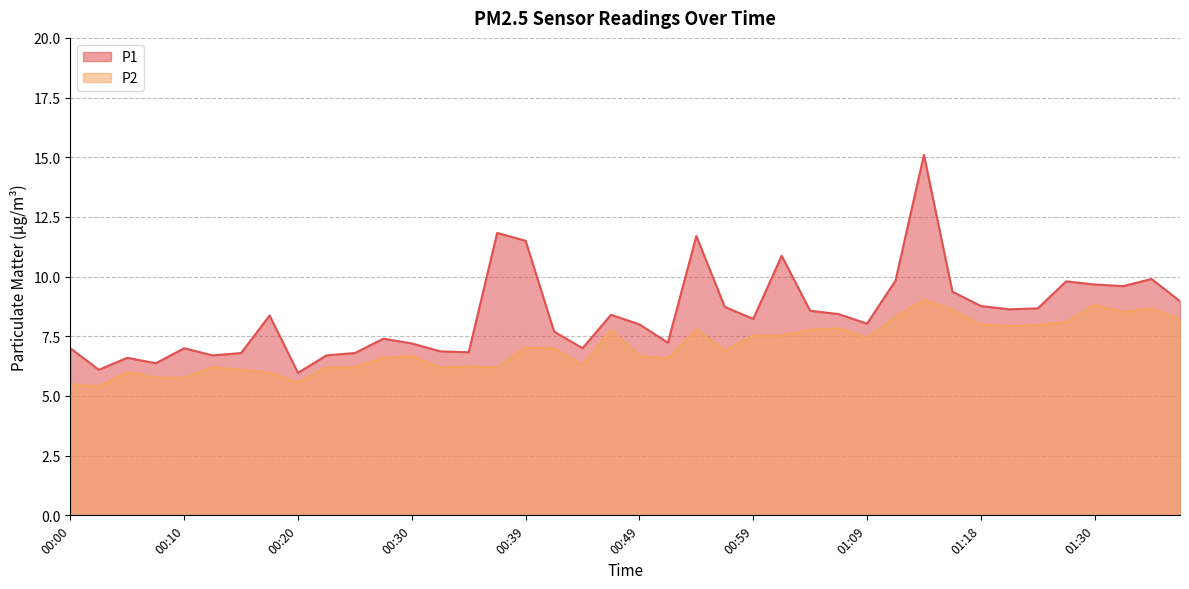

The value of P2 at 01:16 is 5.2. True or false?

False